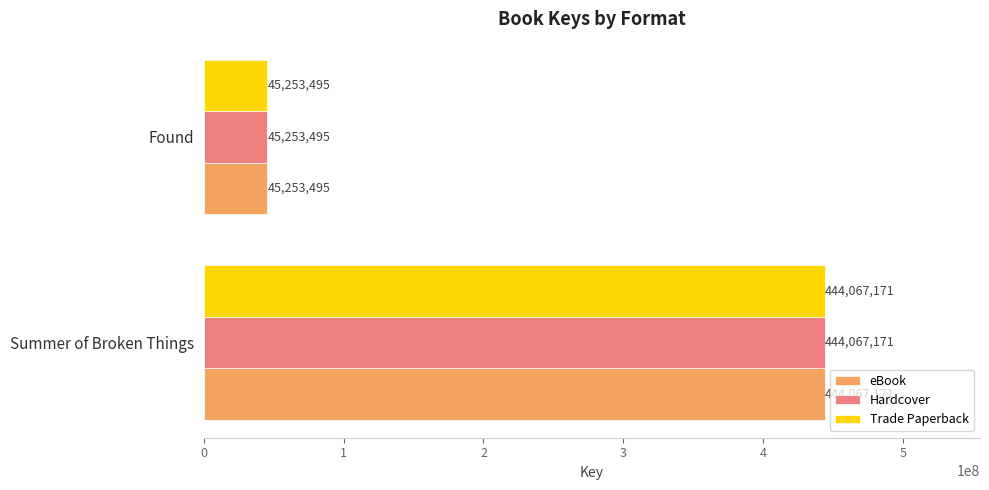

What value does the Trade Paperback series have at Summer of Broken Things, to the nearest 10?

444067170